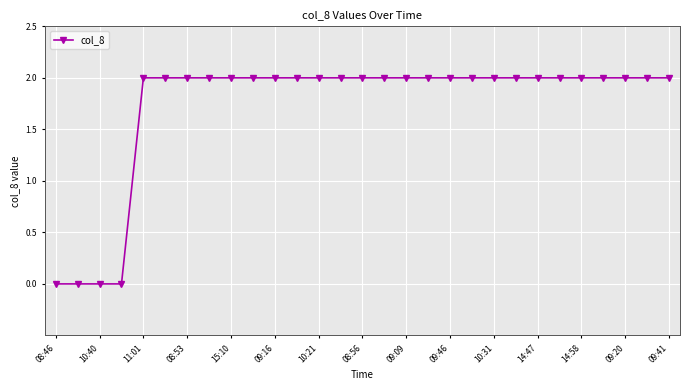

What is the average value?

2